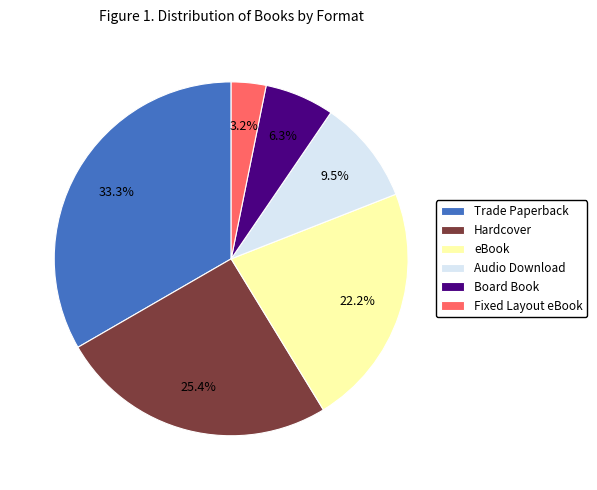

To the nearest percent, what is the combined percentage of Audio Download and Board Book?

16%